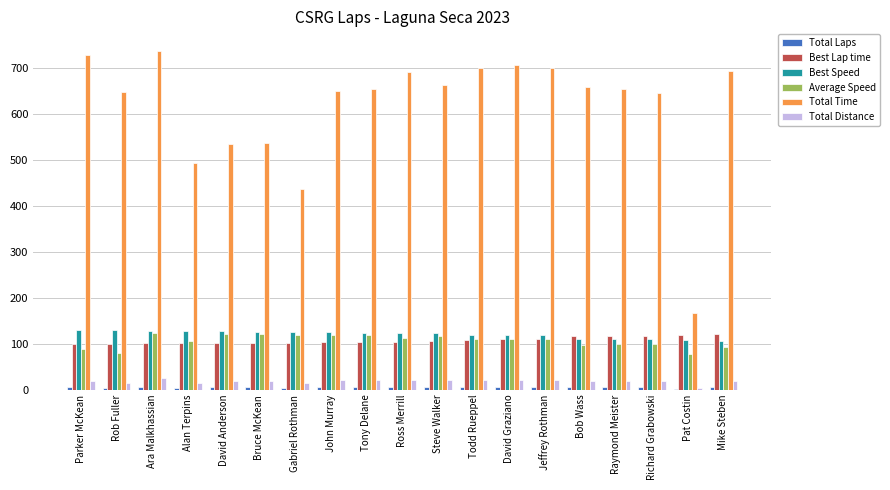

Read the Total Time value at Ross Merrill.

690.5